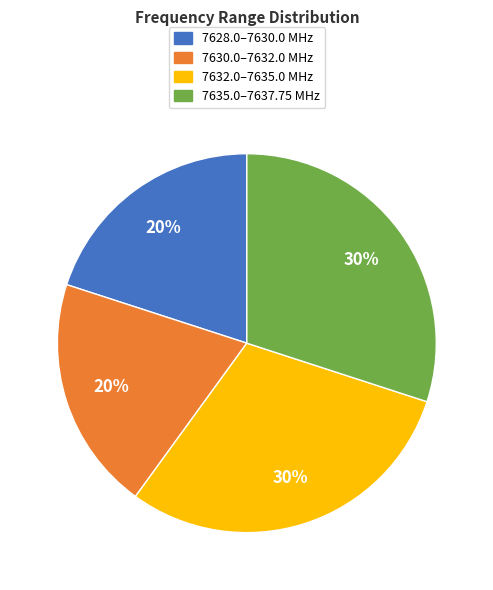

To the nearest percent, what is the average slice percentage?

25%